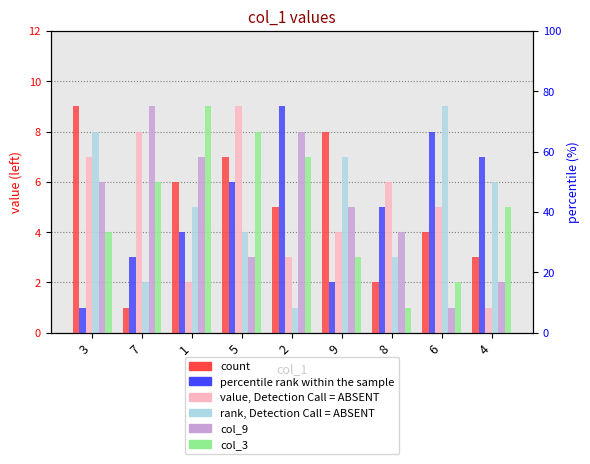

Does the chart contain stacked bars?

No